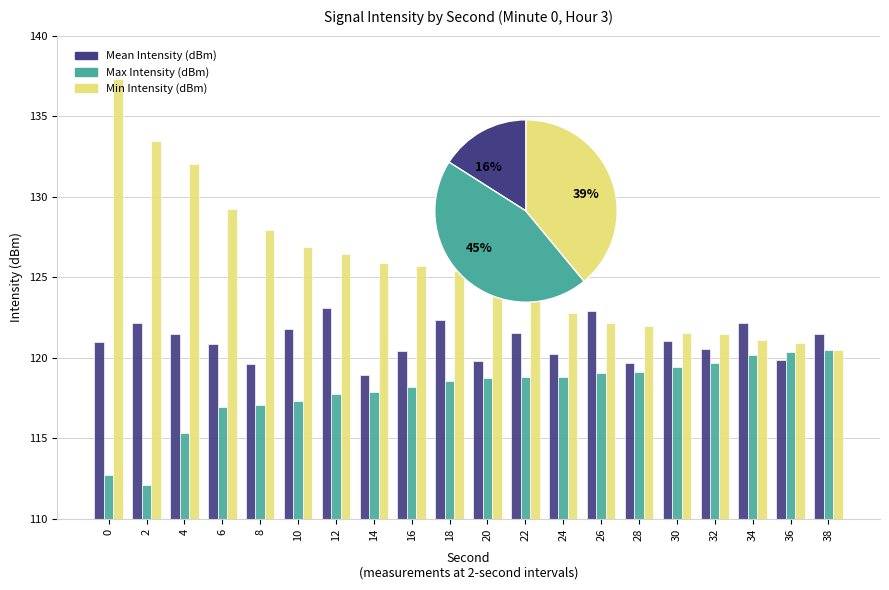

The Mean Intensity (dBm) series shows 3.9 at 32. True or false?

False